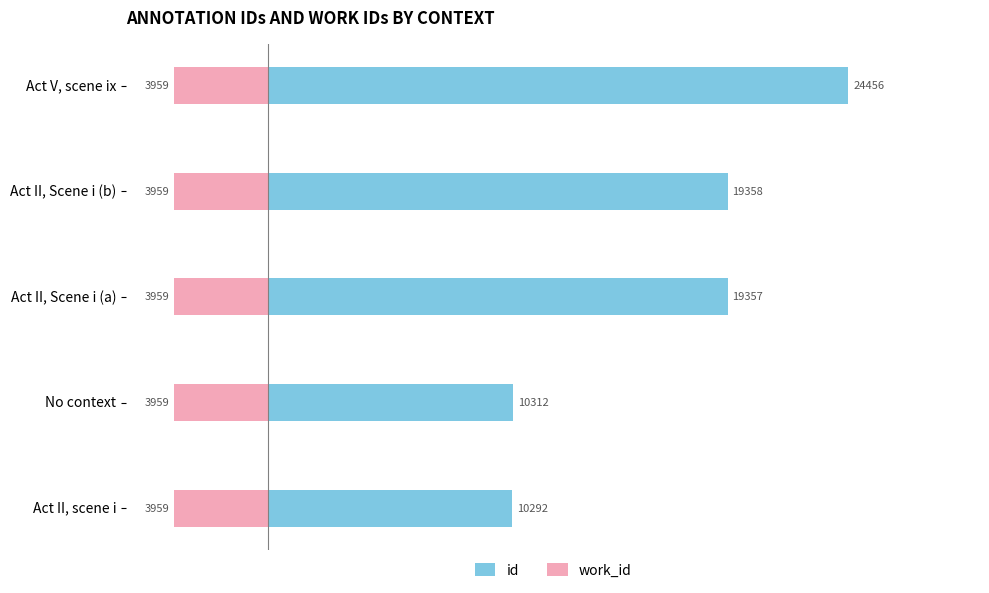

Is it true that id equals 10312.0 at No context?

True